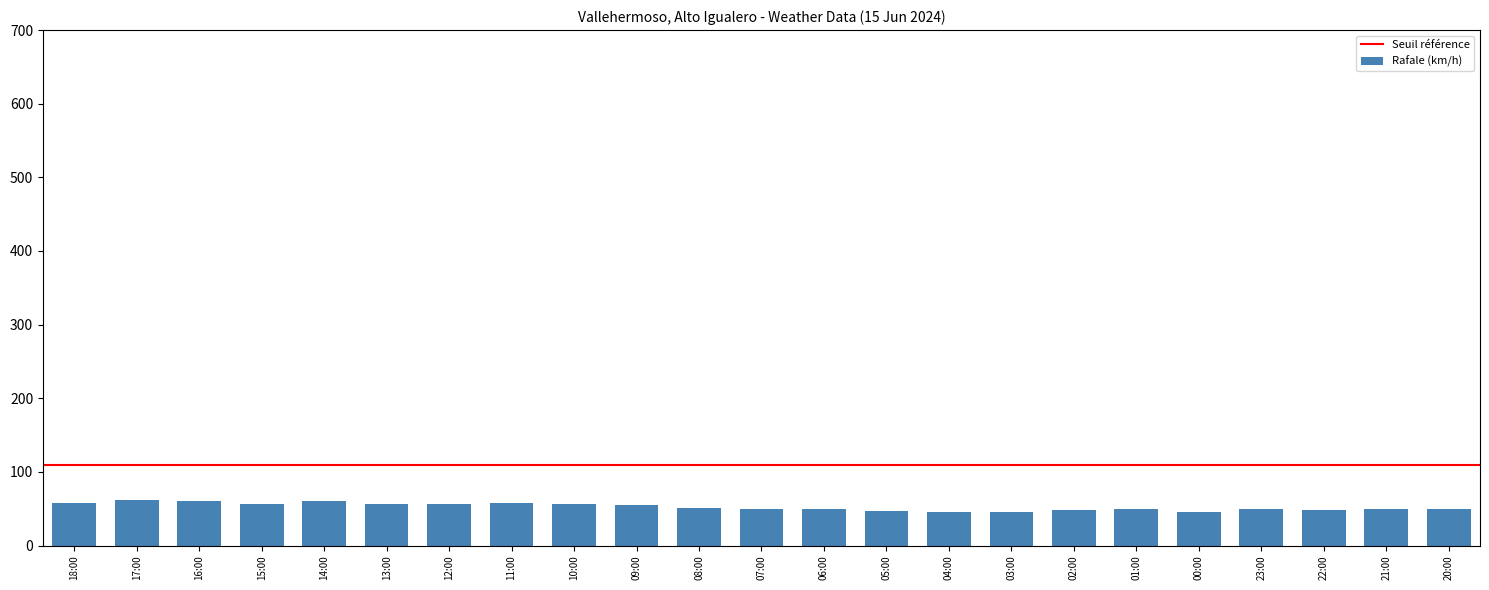

Approximately how many times larger is the value at 13:00 compared to 11:00?

1.0